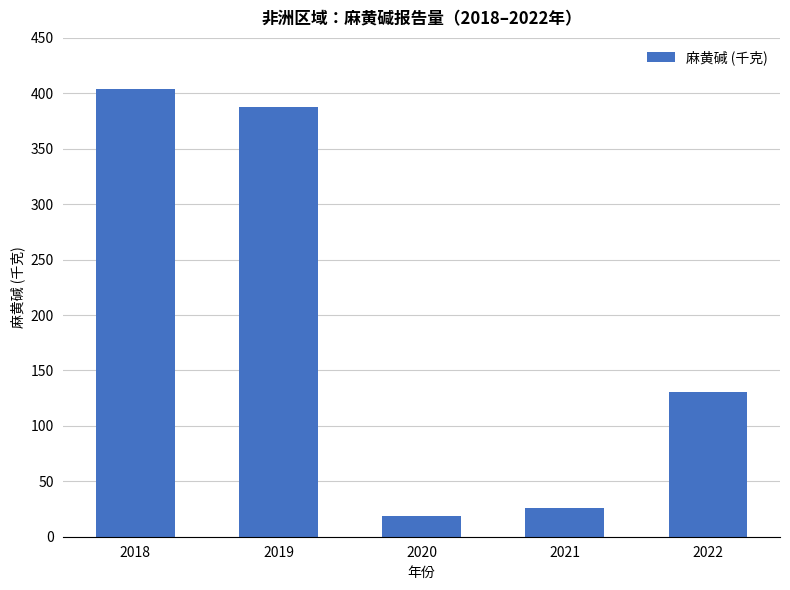

What is the sum of the values at 2019 and 2020?

407